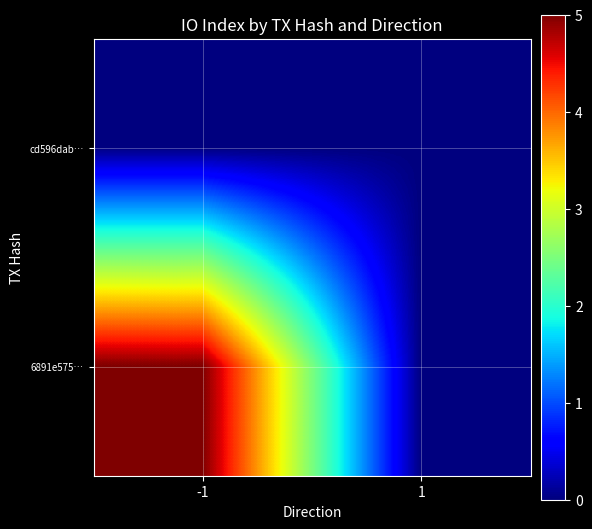

At -1, list the series in order from largest to smallest.

6891e575…, cd596dab…